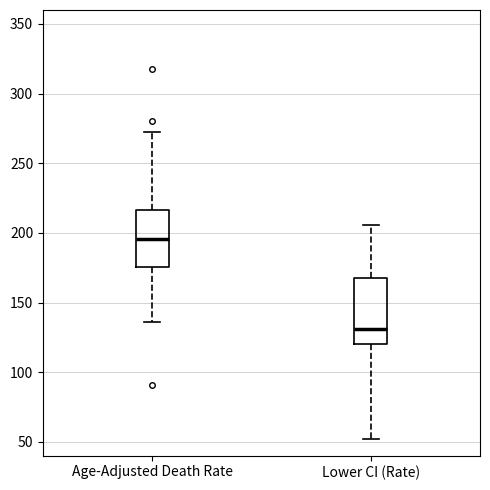

Reading left to right, read every box against the y-axis: the position of its median line, the range the box covers, and the ends of its whiskers. The values are not printed on the chart, so give them approximately, as read against the axis.

Age-Adjusted Death Rate: median 195, box 175 to 215, whiskers 135 to 270
Lower CI (Rate): median 130, box 120 to 170, whiskers 50 to 205